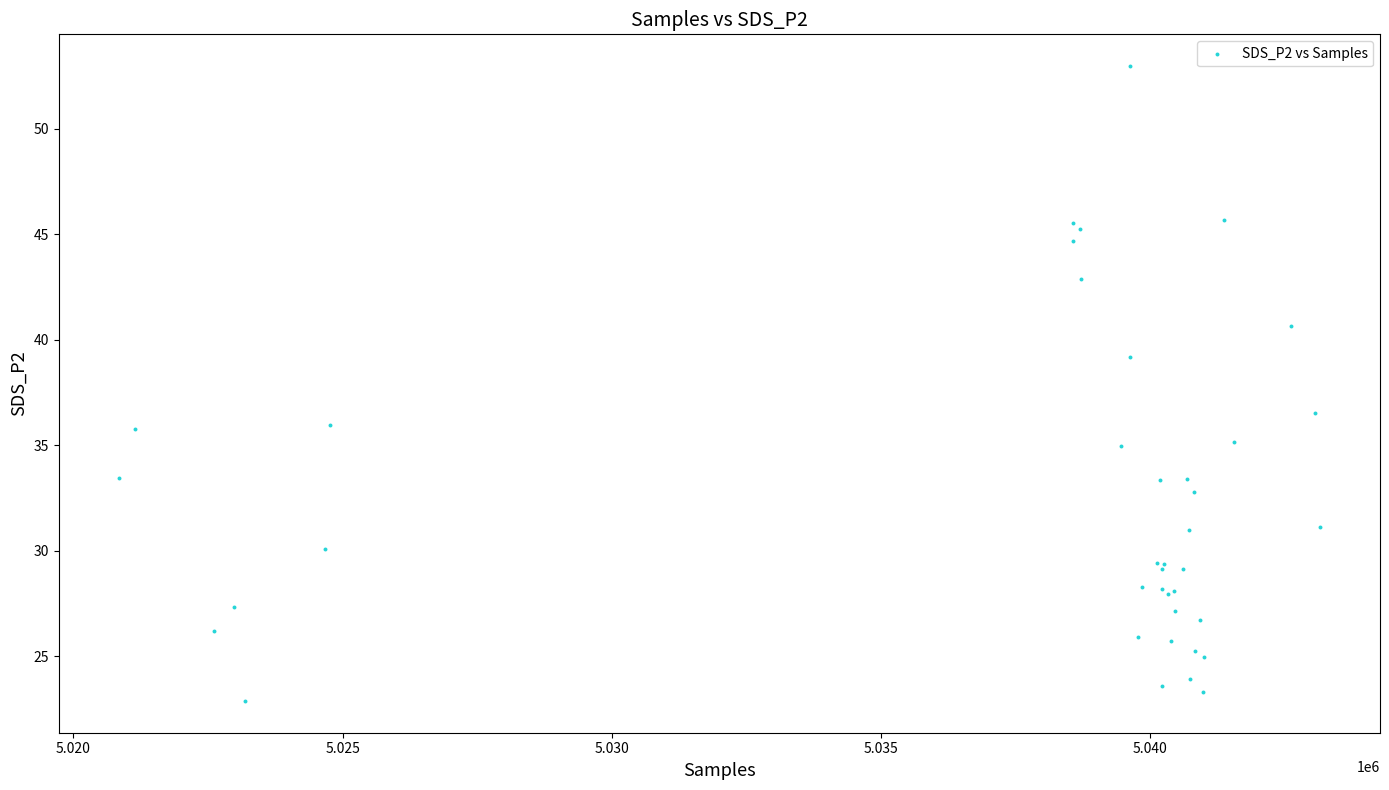

What Y value in the scatter plot is closest to 37?

36.5